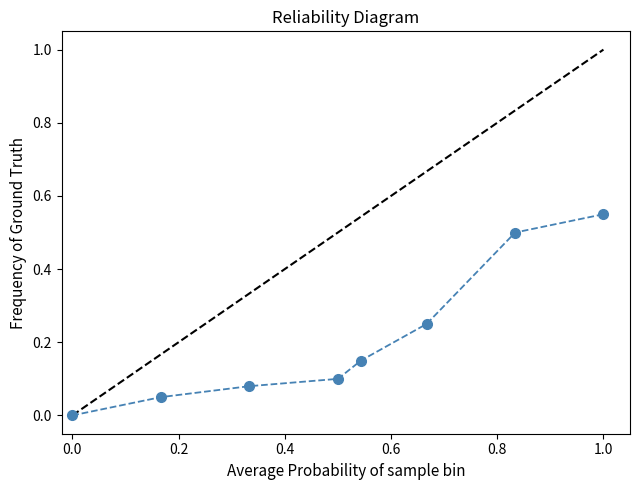

What is the sum of all values?

1.7